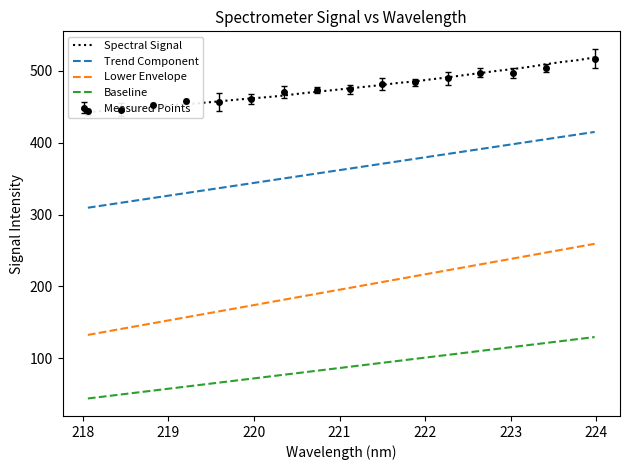

What is the sum of all Trend Component values?

11589.1